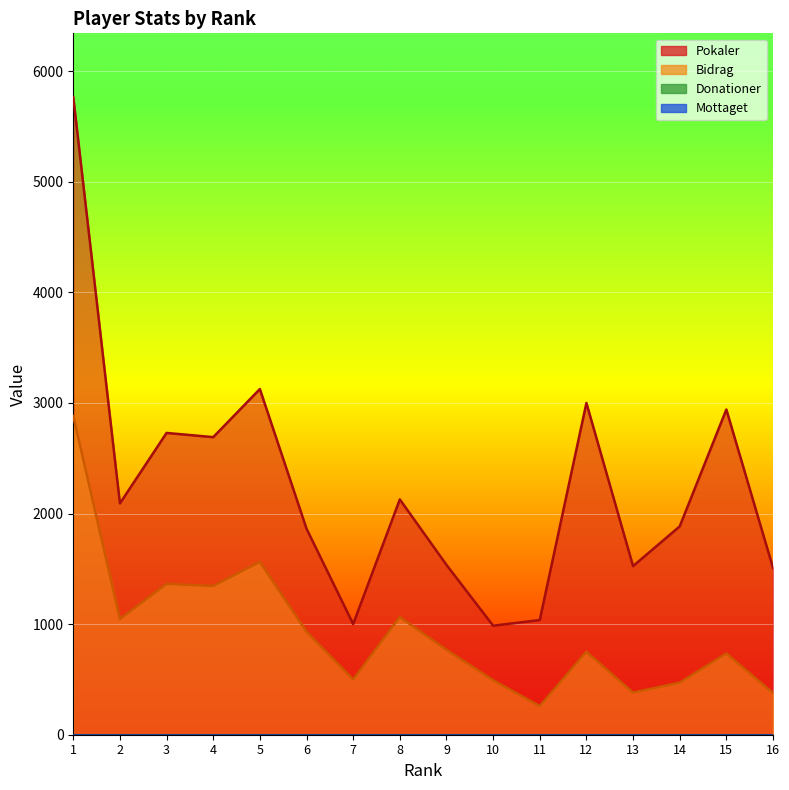

At how many categories does at least one series exceed 4435?

1